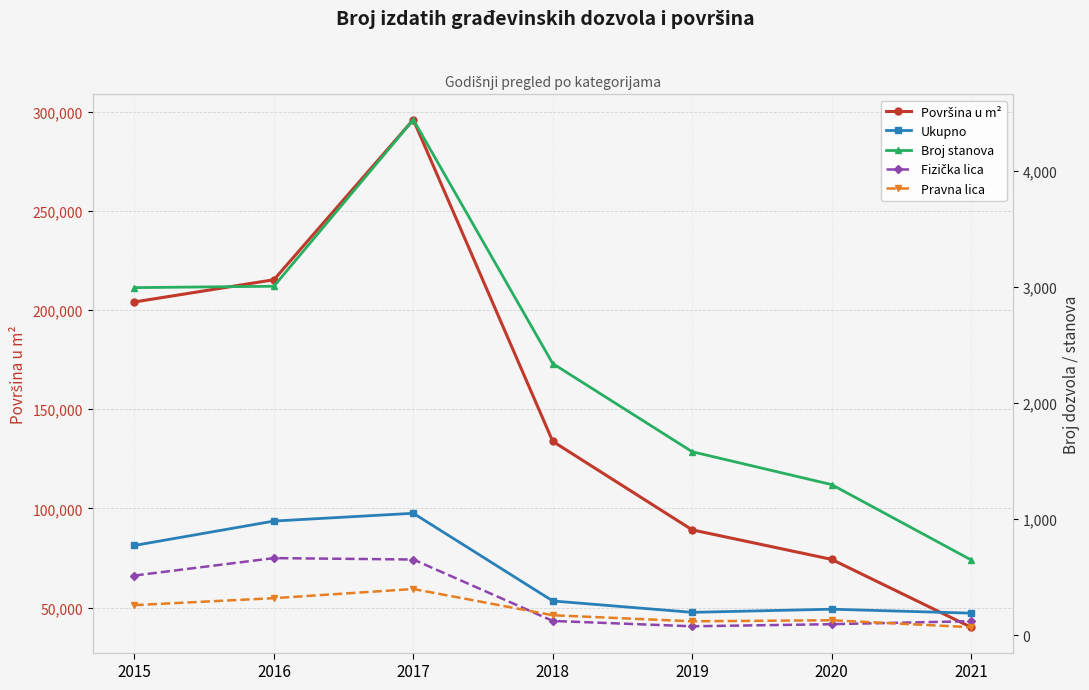

The Ukupno series shows 1661 at 2016. True or false?

False